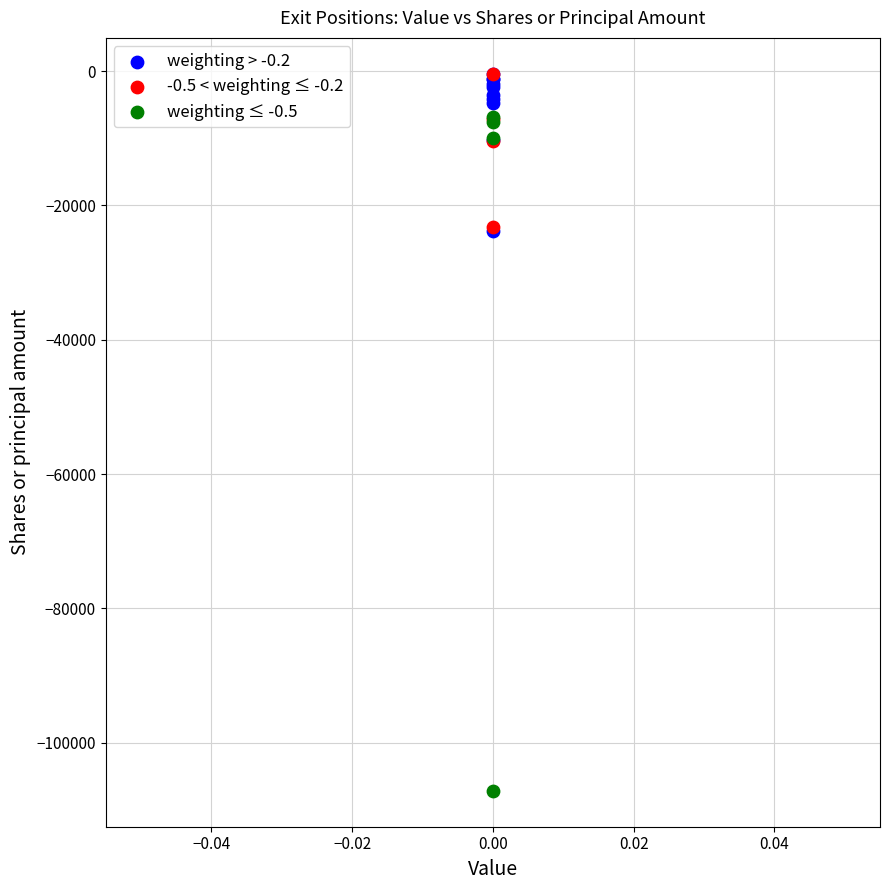

Which series contains the lowest Y value?

weighting ≤ -0.5